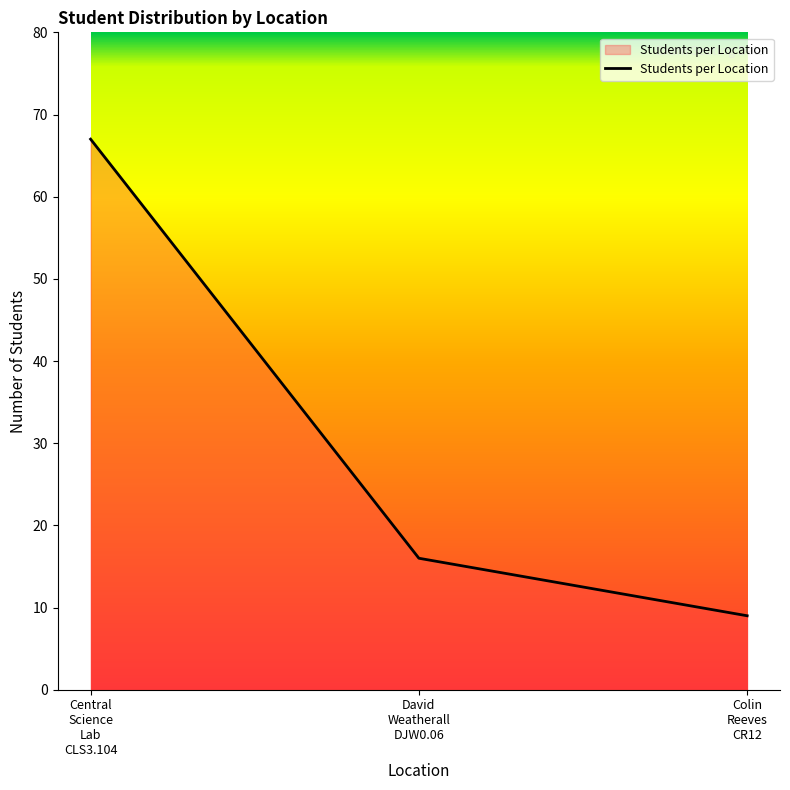

What position from the left is Central
Science
Lab
CLS3.104?

1